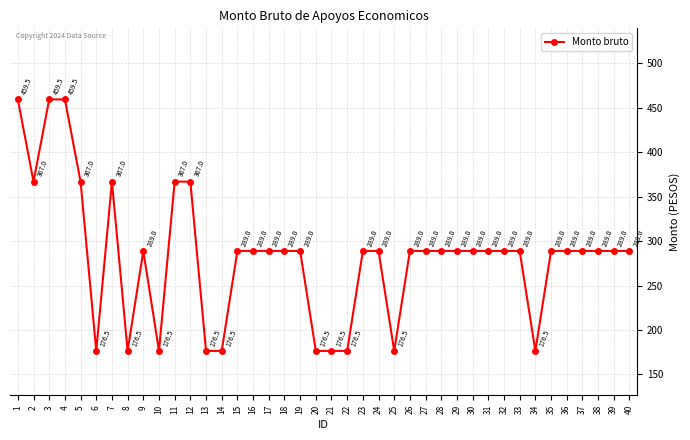

Reading left to right, transcribe all the data shown in this chart.

1=459.5	2=367.0	3=459.5	4=459.5	5=367.0	6=176.5	7=367.0	8=176.5	9=289.0	10=176.5	11=367.0	12=367.0	13=176.5	14=176.5	15=289.0	16=289.0	17=289.0	18=289.0	19=289.0	20=176.5	21=176.5	22=176.5	23=289.0	24=289.0	25=176.5	26=289.0	27=289.0	28=289.0	29=289.0	30=289.0	31=289.0	32=289.0	33=289.0	34=176.5	35=289.0	36=289.0	37=289.0	38=289.0	39=289.0	40=289.0